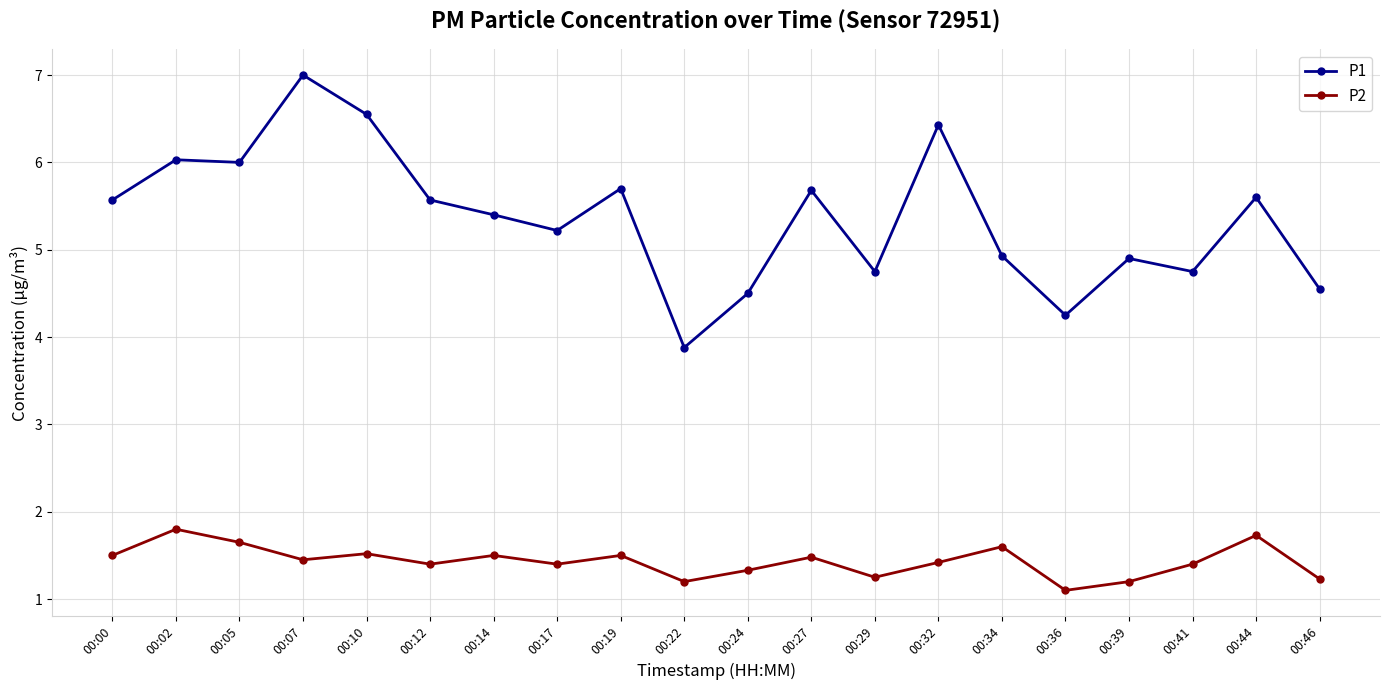

Rank the series by their average value, from lowest to highest.

P2, P1